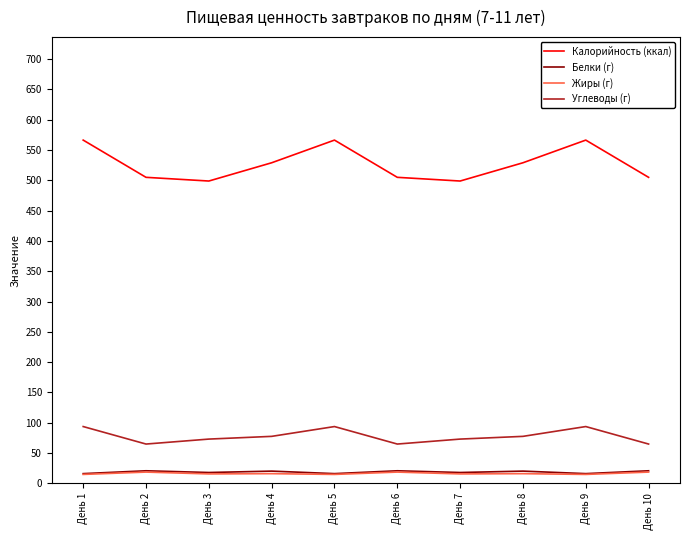

What is the average value of the Жиры (г) series?

16.4